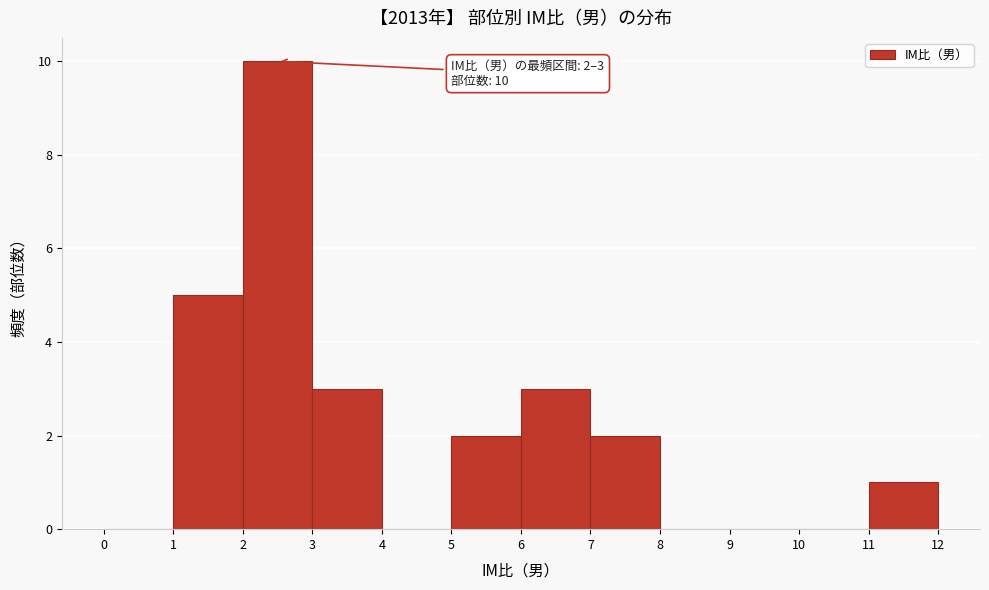

Over which range of the x-axis is the bar tallest?

2 to 3